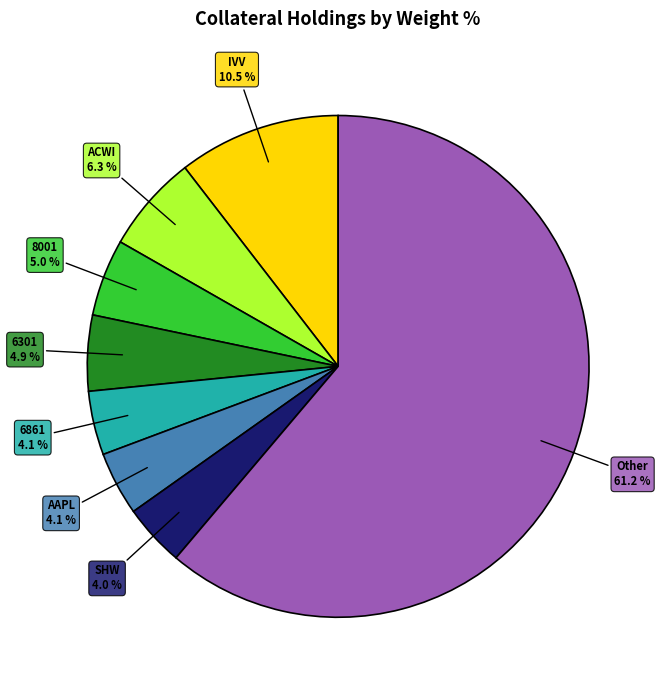

Does any single category account for the majority?

Yes